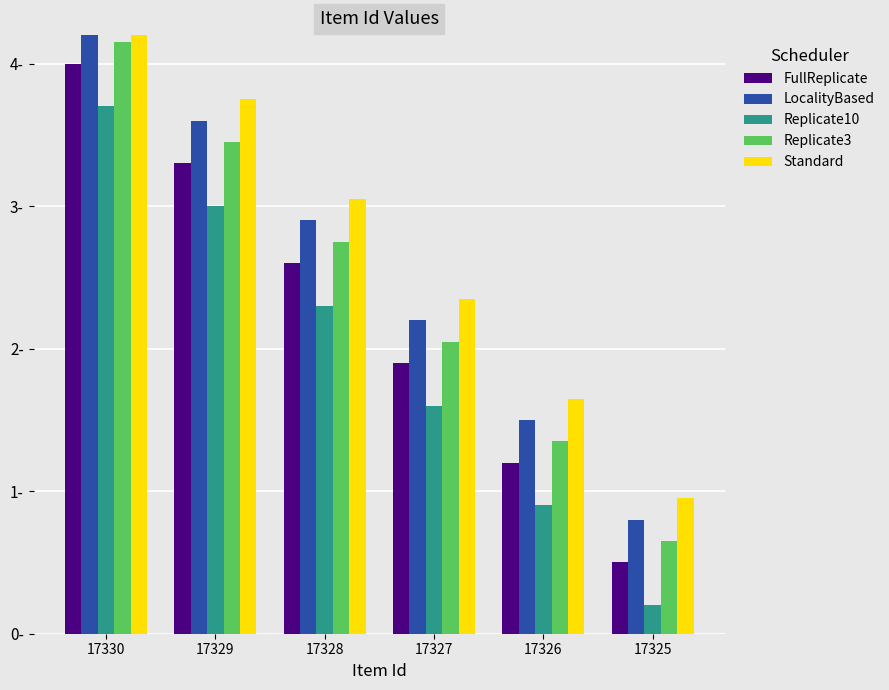

Is the value of Replicate3 at 17329 greater than the value of LocalityBased at 17326?

Yes